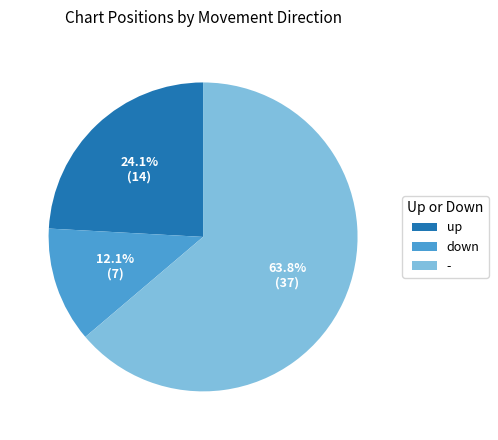

Is the sum of up and - greater than half?

Yes